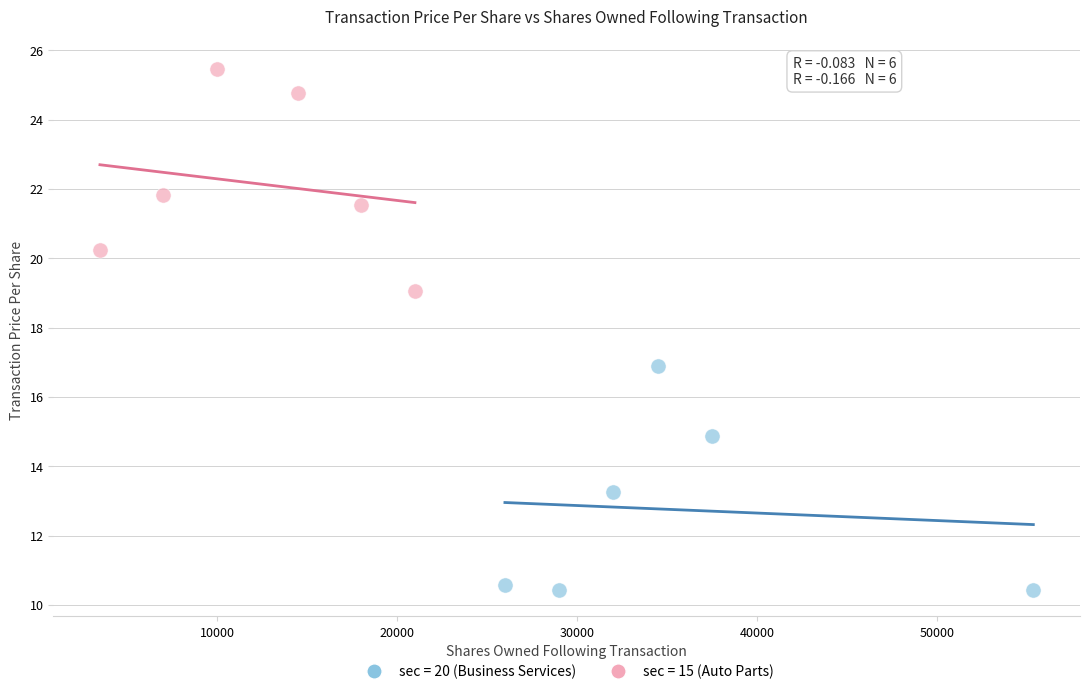

Which series reaches the maximum Y coordinate?

sec = 15 (Auto Parts)